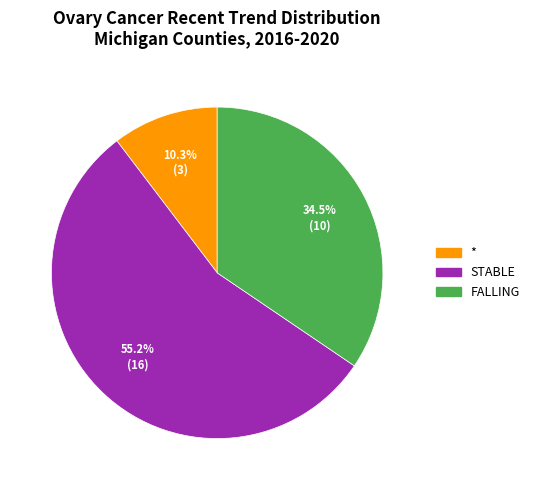

Count the number of slices in the pie.

3